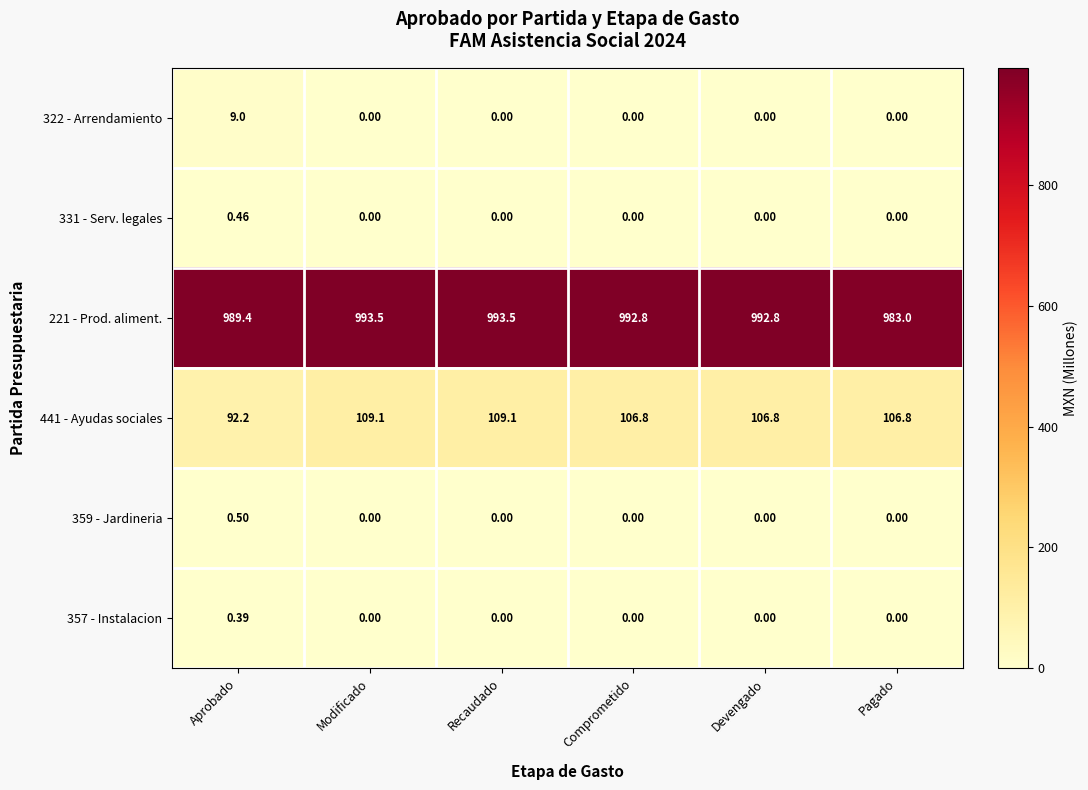

How many series are shown in this chart?

6